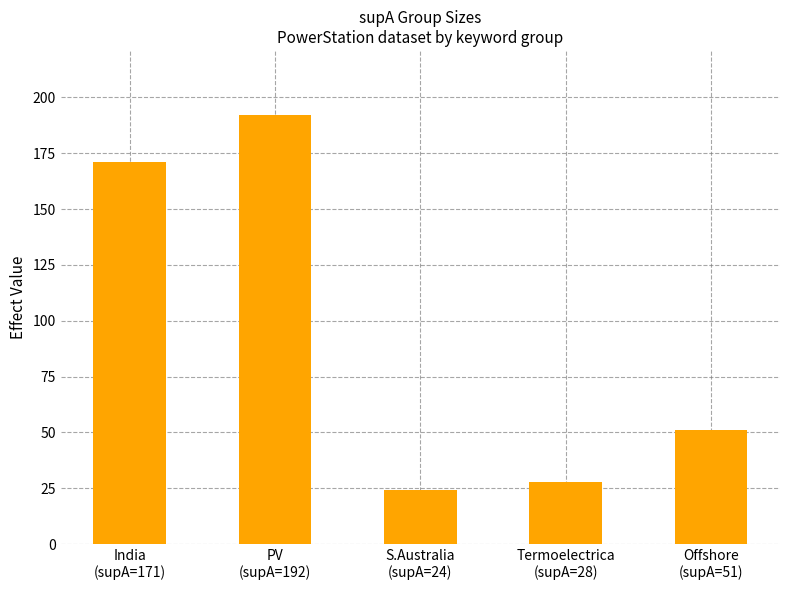

What is the ratio of the value at PV
(supA=192) to the value at India
(supA=171)?

1.1